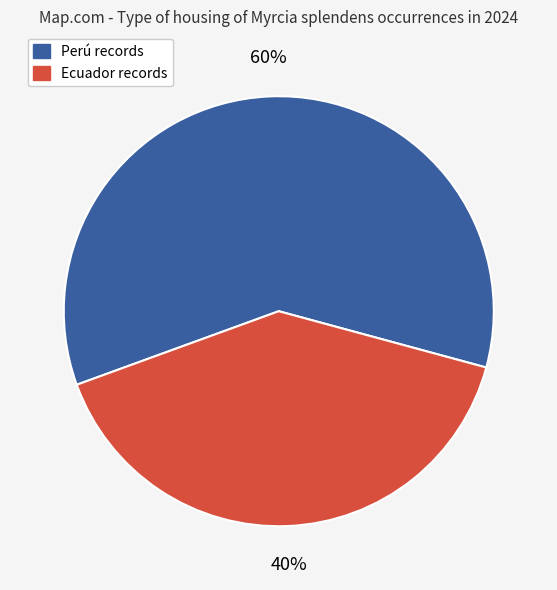

Is there any slice that represents more than half of the pie?

Yes